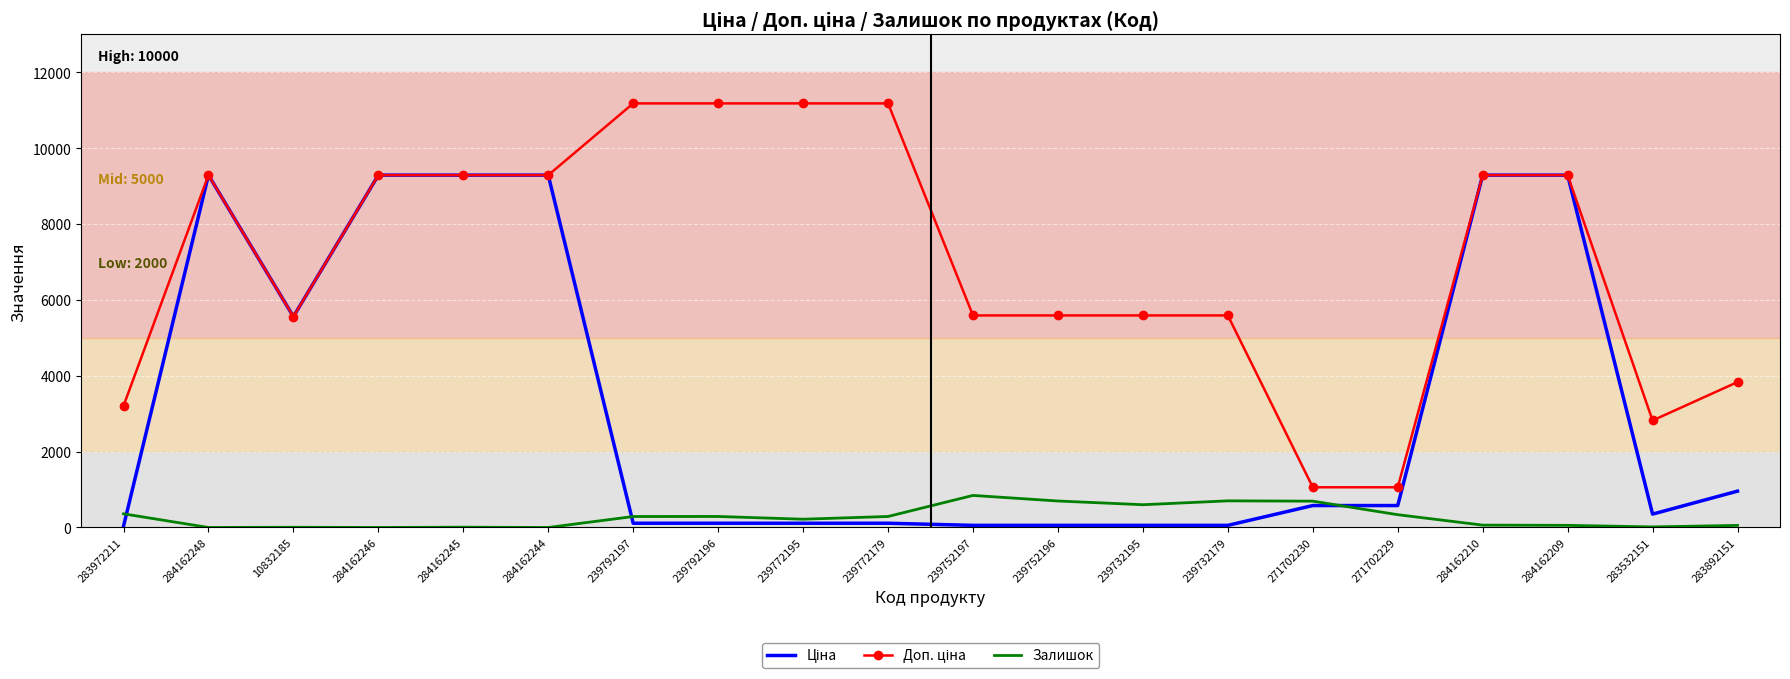

Count the number of categories in the chart.

20